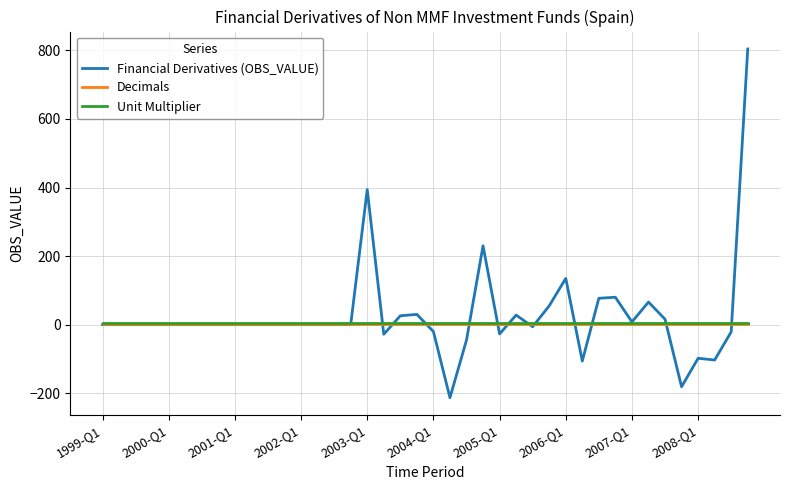

What is the minimum value for Financial Derivatives (OBS_VALUE)?

-213